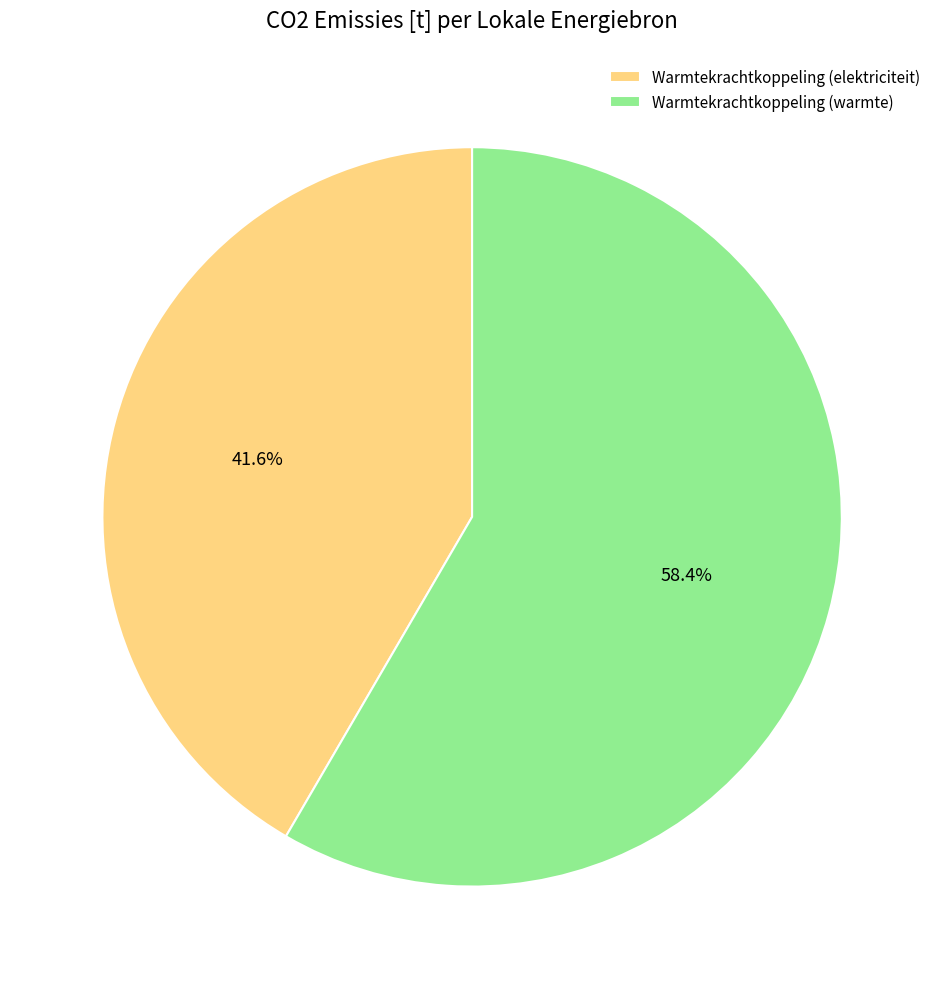

To the nearest percent, what is the difference between the largest and smallest slice percentages?

17%